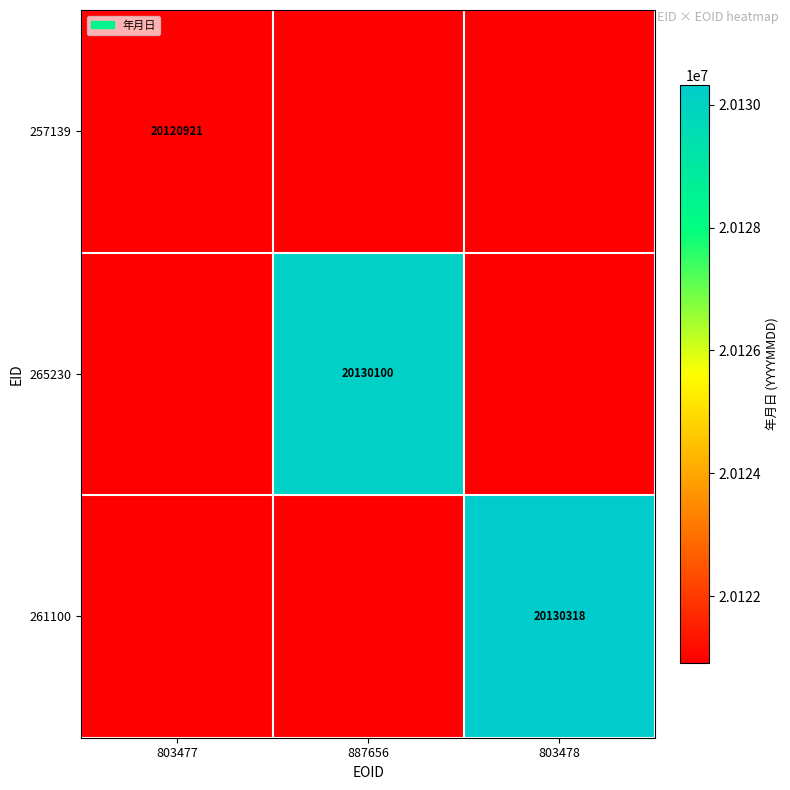

Which has a higher value, 887656 or 803477?

803477